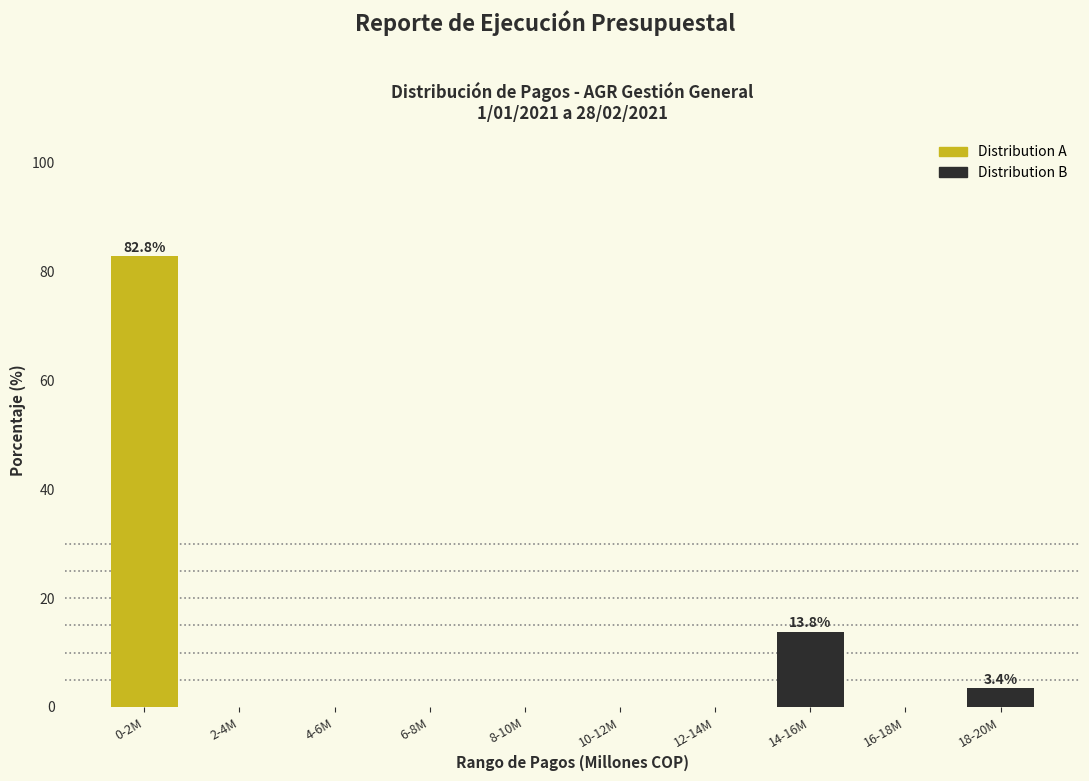

Which series has the largest total across all categories?

Distribution A